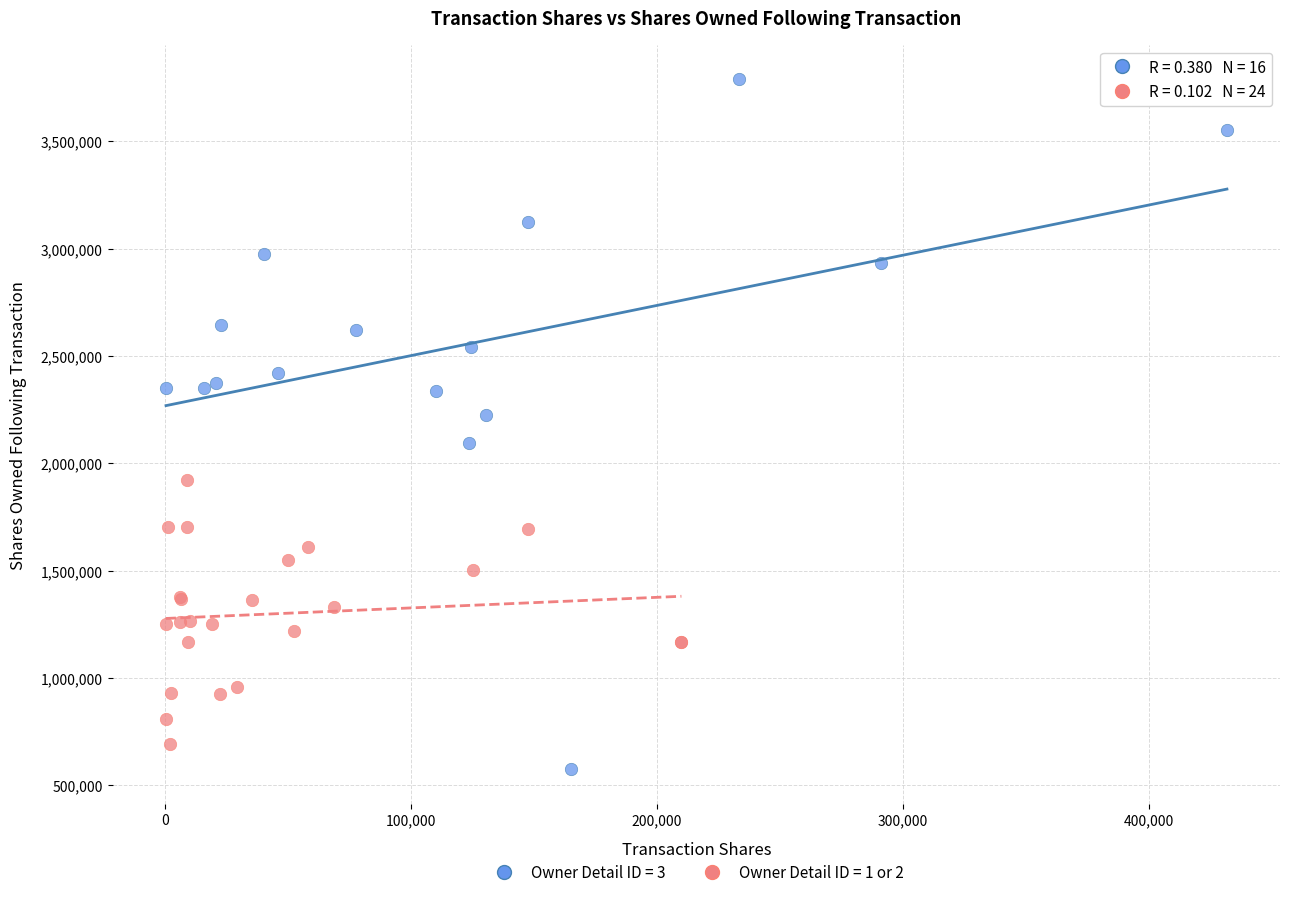

Which series reaches the maximum Y coordinate?

Owner Detail ID = 3